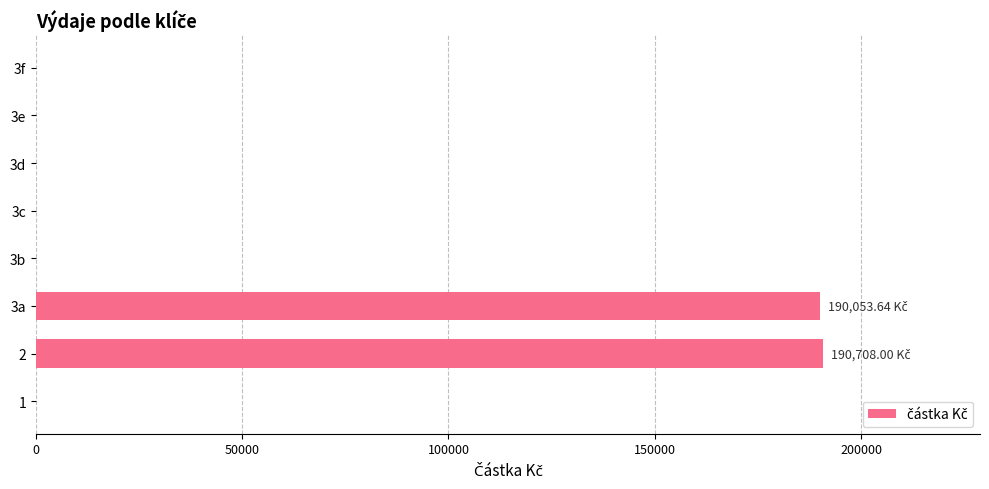

What is the sum of all values?

380761.6